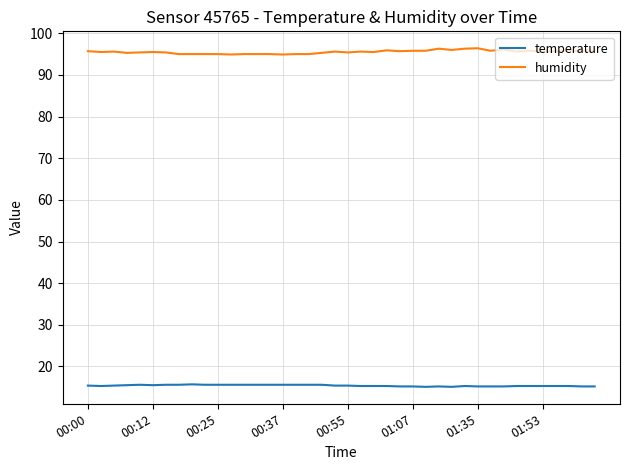

What is the difference between the maximum and minimum values in the temperature series?

0.6